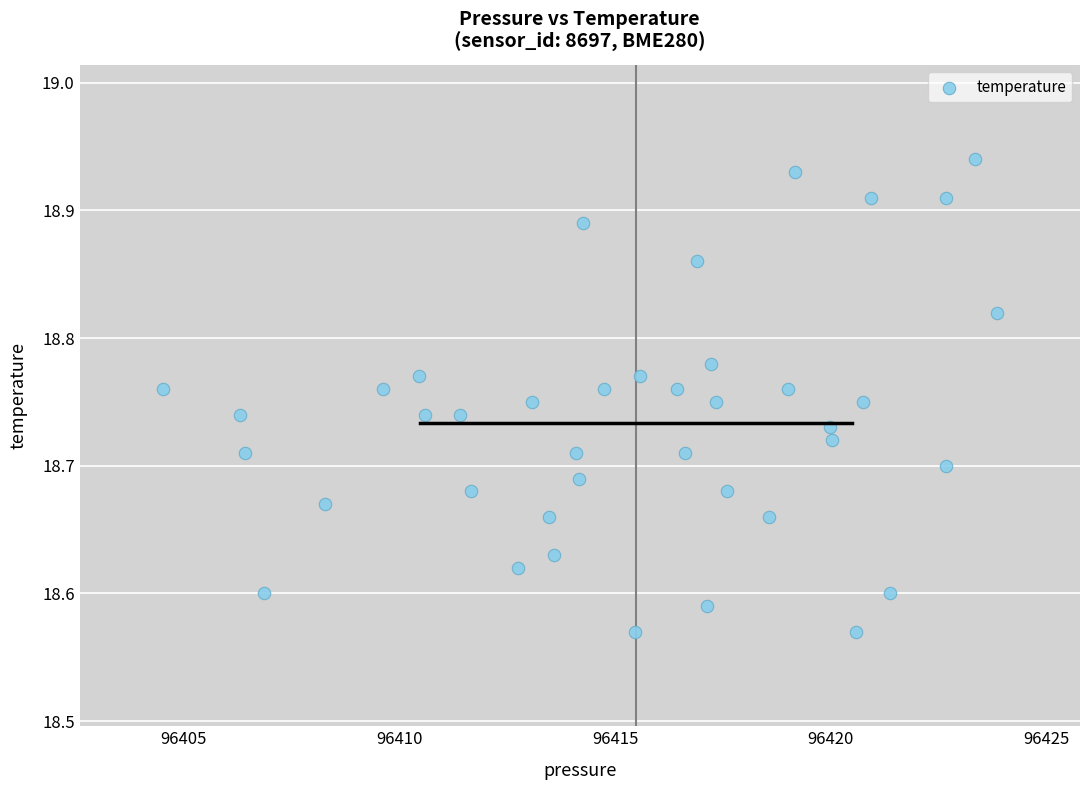

What is the range of Y values (max minus min)?

0.4